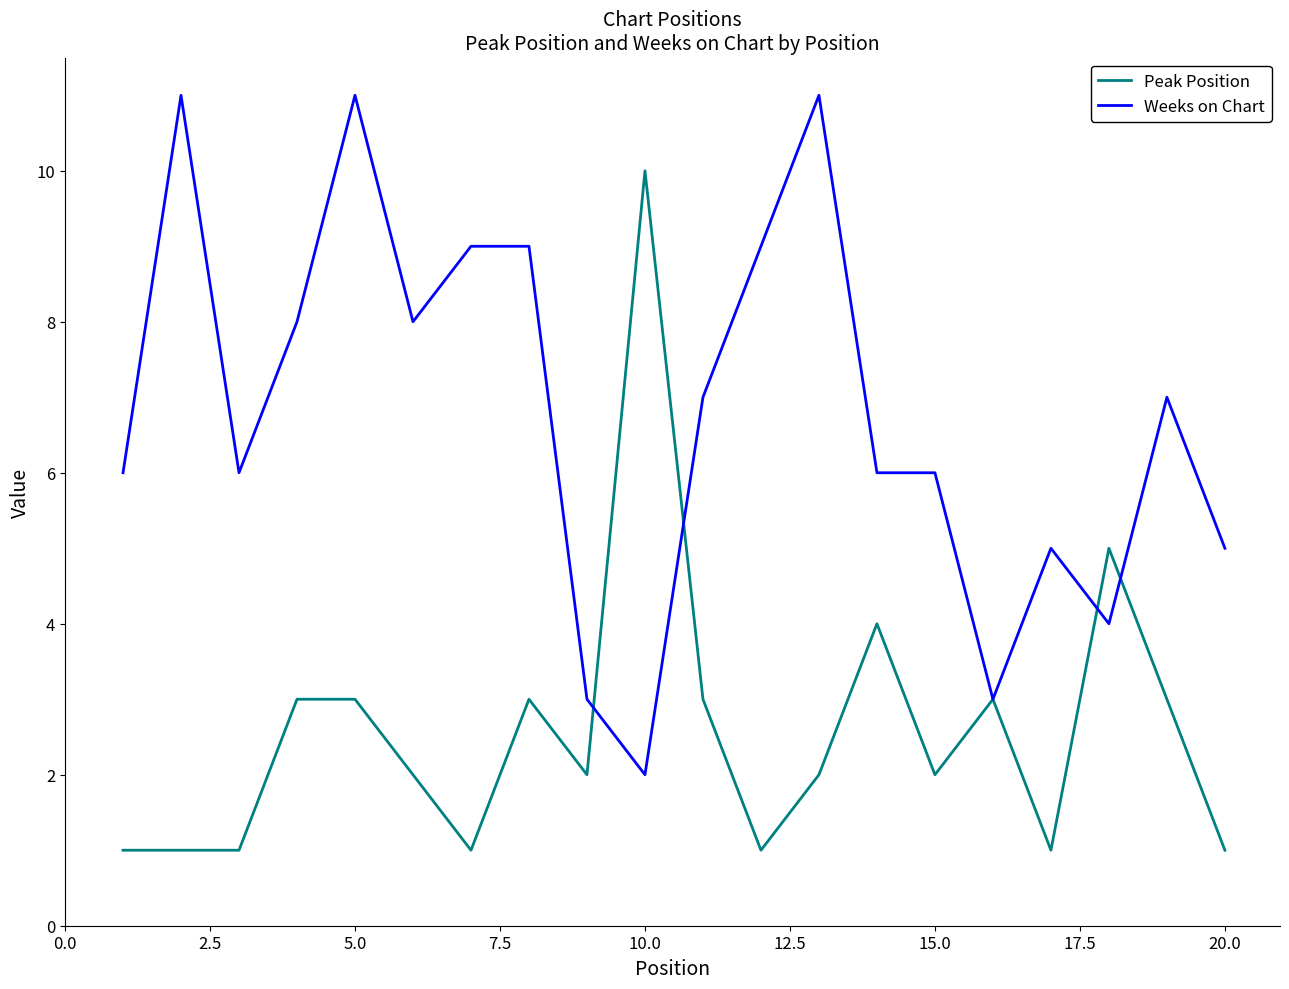

List the series in order of their peak value, lowest first.

Peak Position, Weeks on Chart